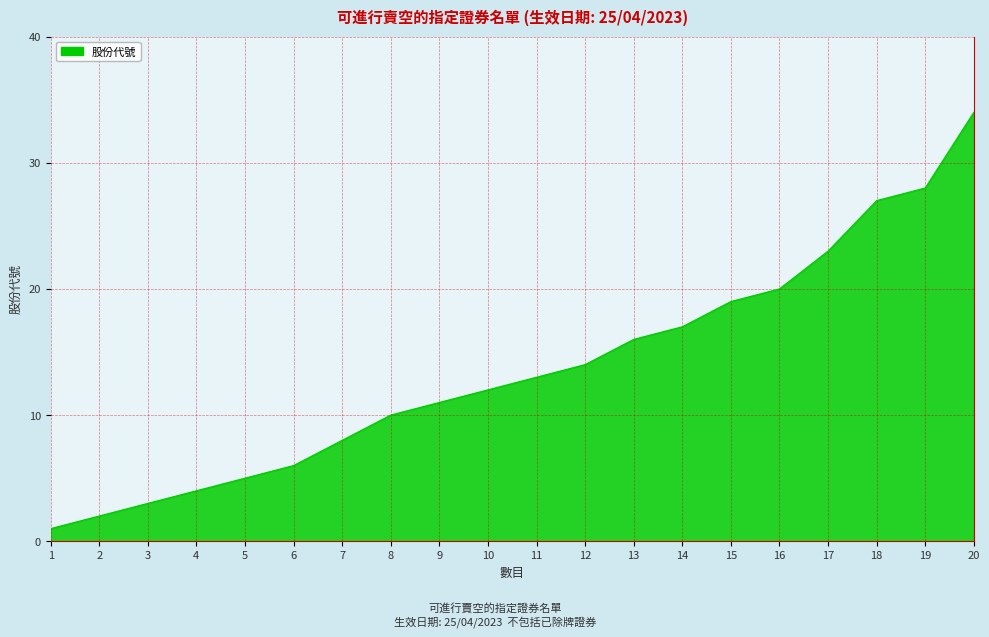

Reading left to right, extract all data points from this chart.

1	2	3	4	5	6	8	10	11	12	13	14	16	17	19	20	23	27	28	34